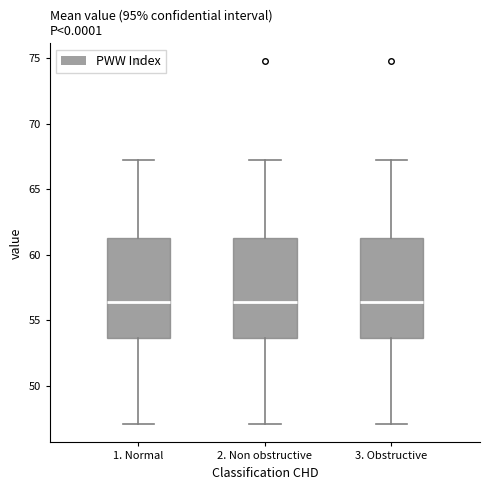

Reading left to right, transcribe this box plot: for each box, give where its median line is, the range the box spans, and where its two whiskers end, as read against the y-axis. The values are not printed on the chart, so give them approximately, as read against the axis.

1. Normal: median 56.5, box 53.5 to 61.5, whiskers 47.0 to 67.5
2. Non obstructive: median 56.5, box 53.5 to 61.5, whiskers 47.0 to 67.5
3. Obstructive: median 56.5, box 53.5 to 61.5, whiskers 47.0 to 67.5